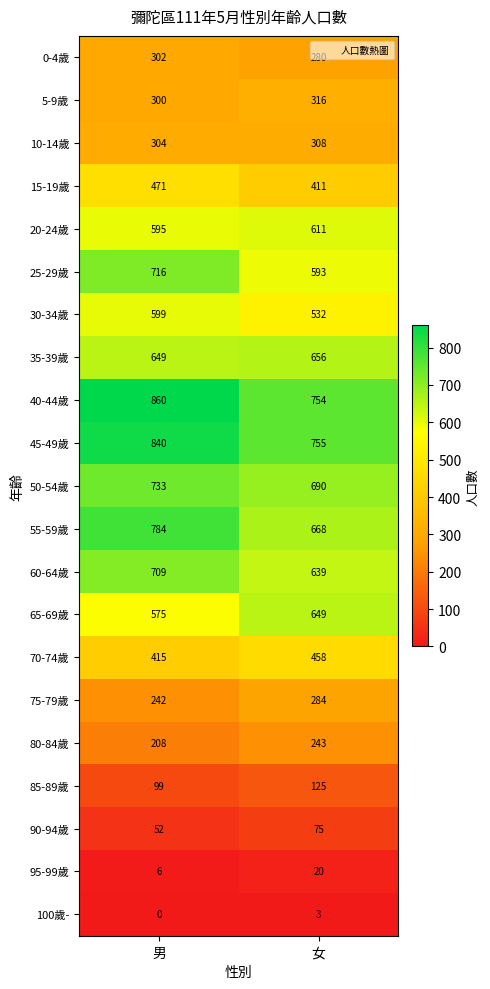

At which label is 85-89歲 closest to 112?

男